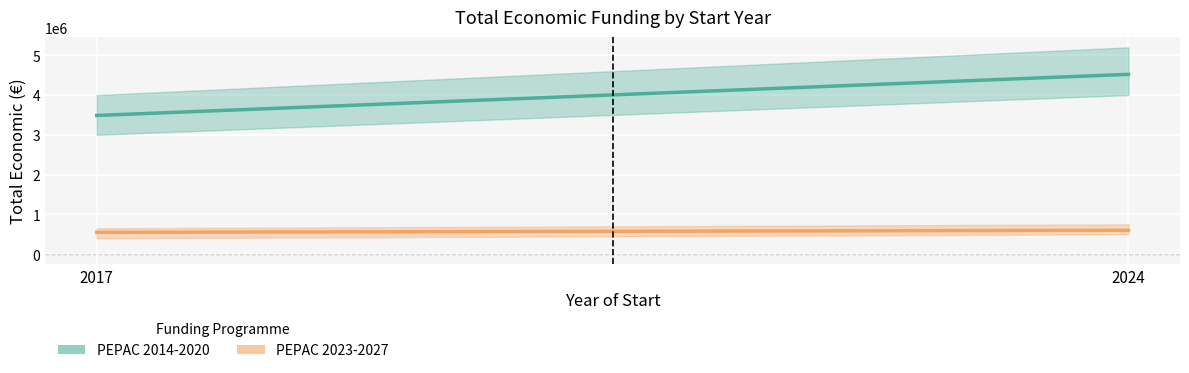

Rank the series at 2024 from highest to lowest value.

PEPAC 2014-2020, PEPAC 2023-2027